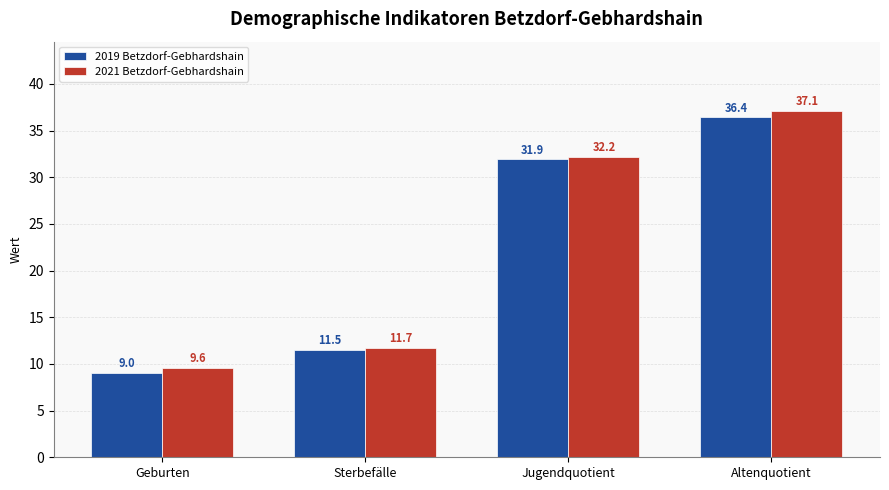

How many bars are there in each group?

2